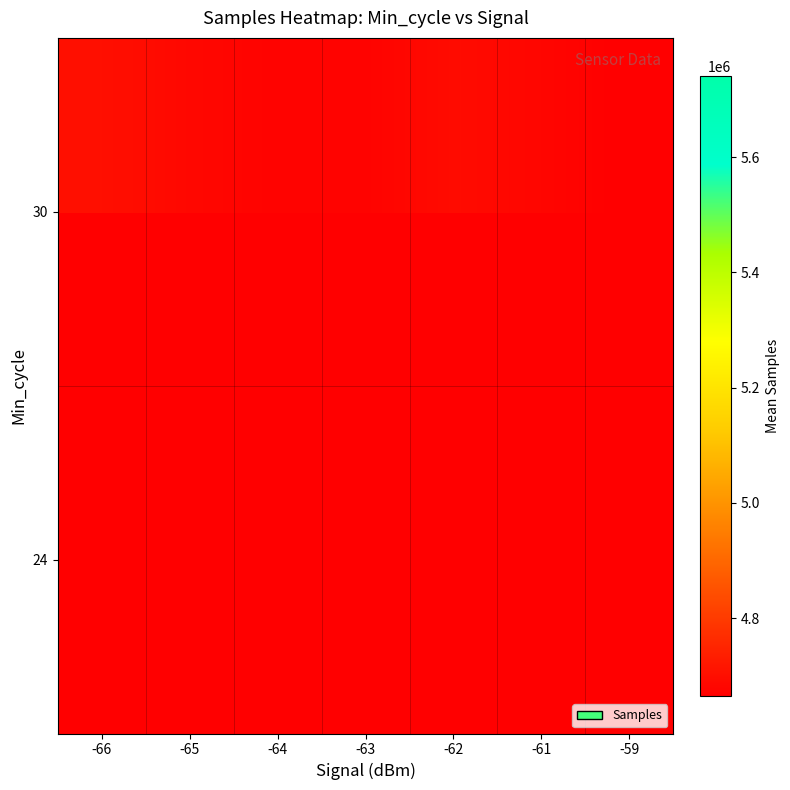

What is the spread (max minus min) of values at -63?

1065881.4